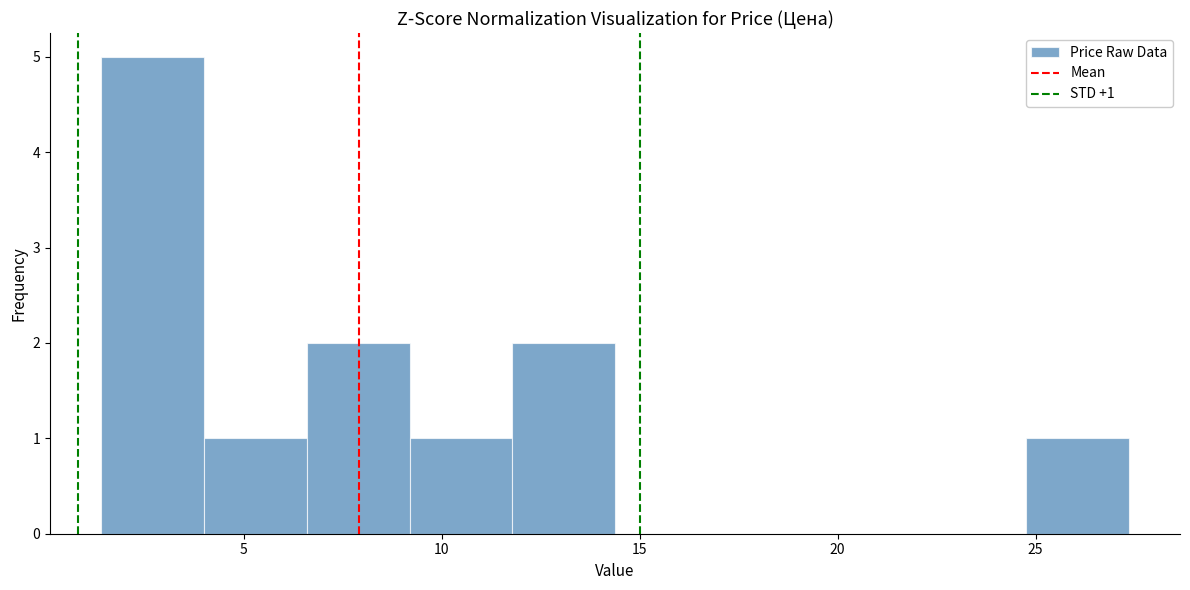

Over which range of the x-axis is the bar tallest?

1.5 to 4.0